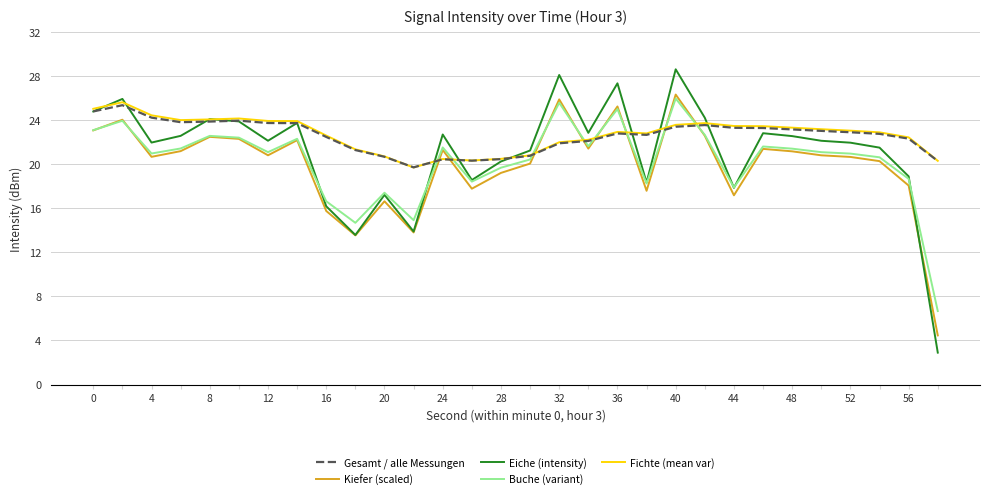

True or false: Fichte (mean var) and Buche (variant) intersect in this chart.

True